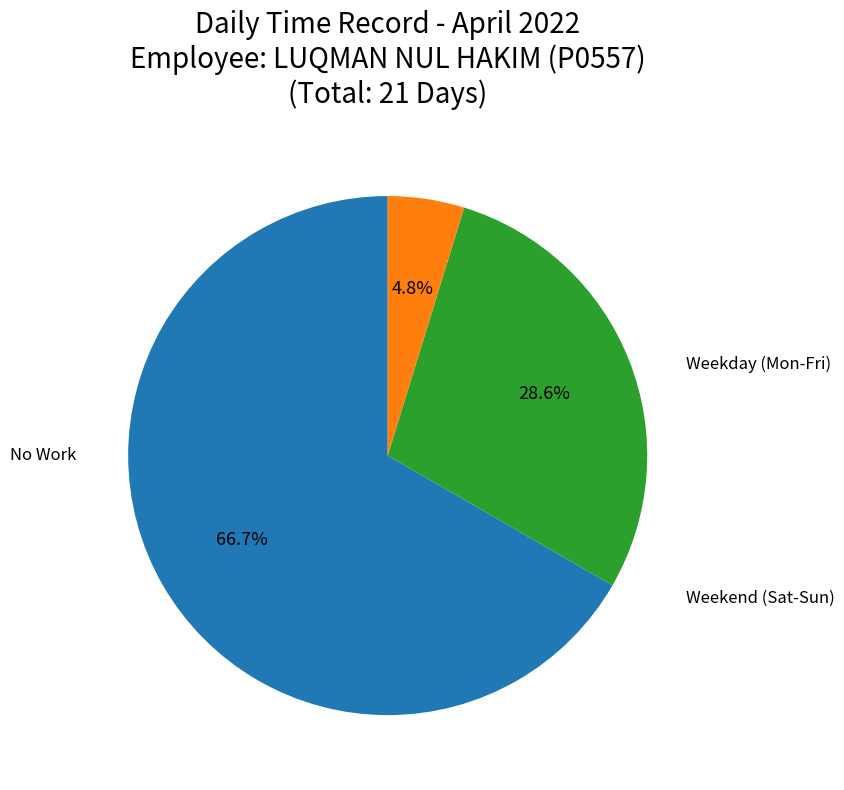

Does any single category account for the majority?

Yes